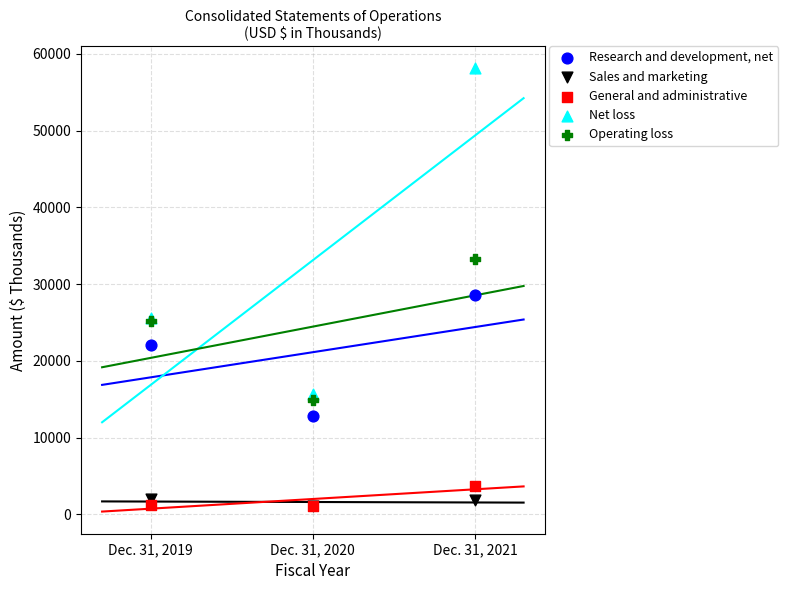

What are all the series names shown in the legend?

Research and development, net, Sales and marketing, General and administrative, Net loss, Operating loss